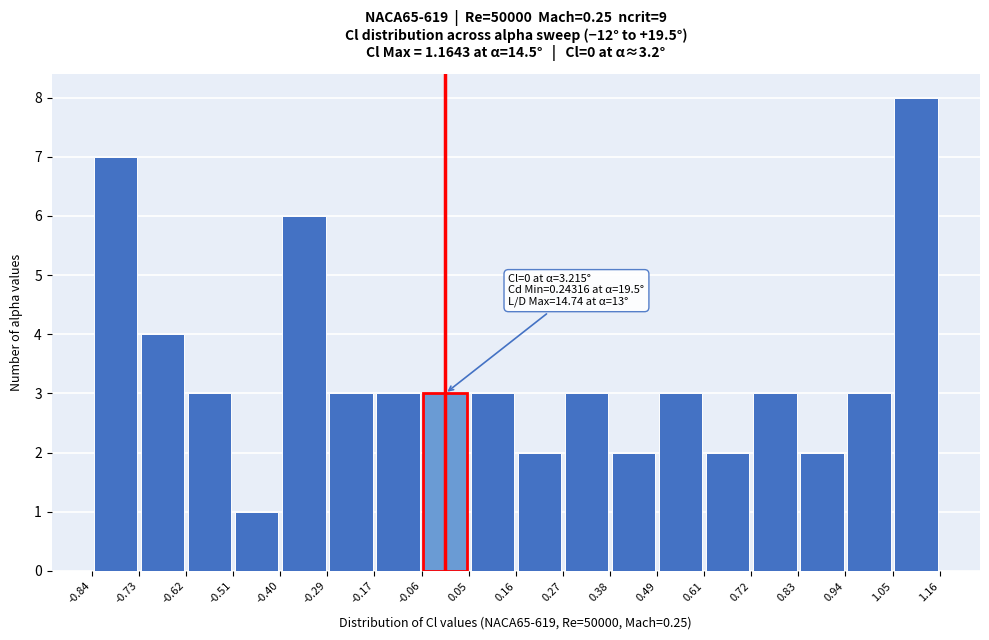

Over which range of the x-axis is the bar tallest?

1.05 to 1.16